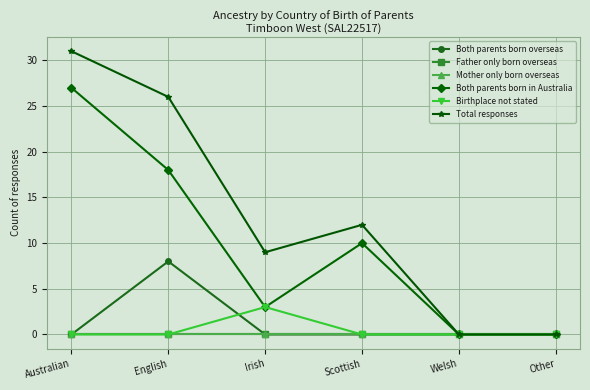

List the series in order of their peak value, highest first.

Total responses, Both parents born in Australia, Both parents born overseas, Birthplace not stated, Father only born overseas, Mother only born overseas